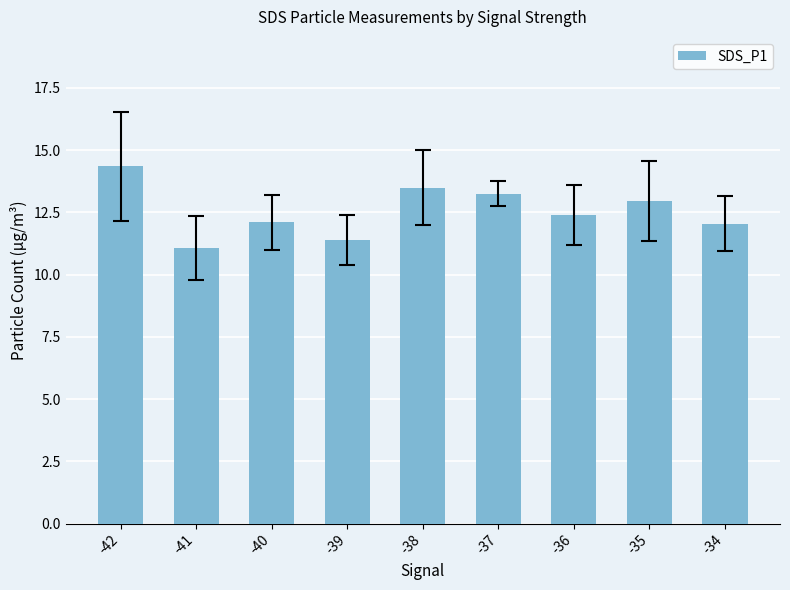

What is the change in value from -37 to -36?

-0.8